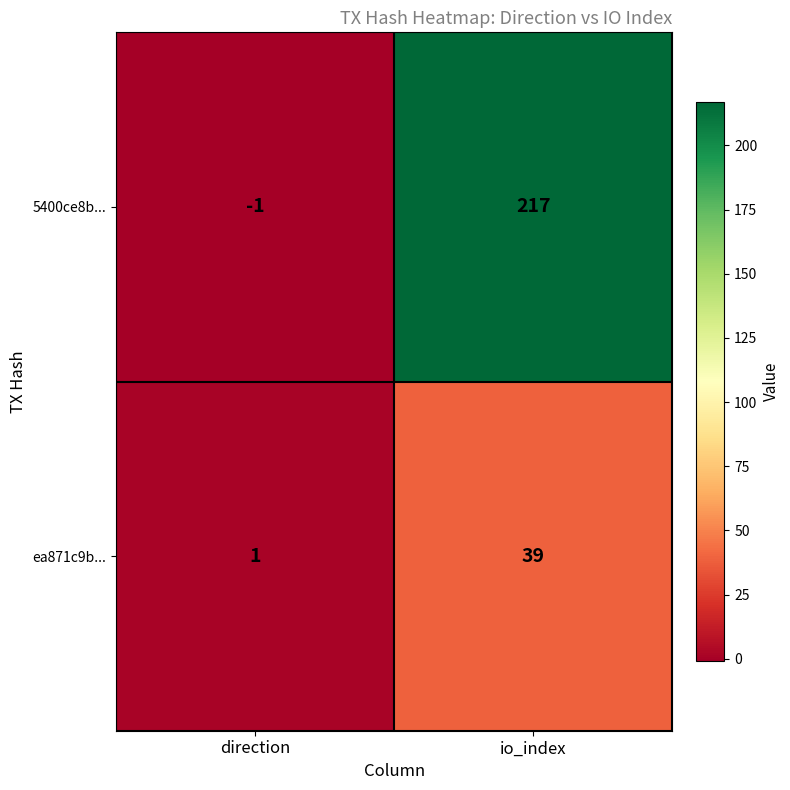

List the series in order of their peak value, highest first.

5400ce8b..., ea871c9b...